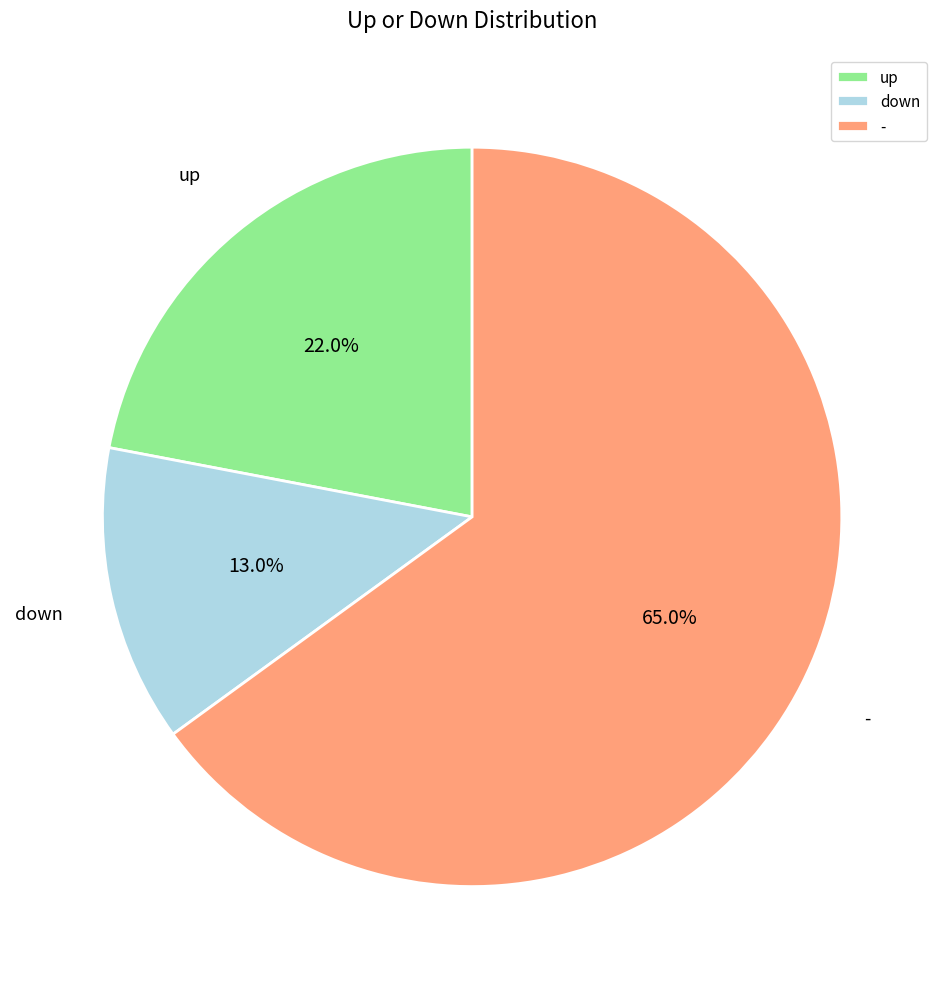

What portion of the pie excludes up?

78.0%